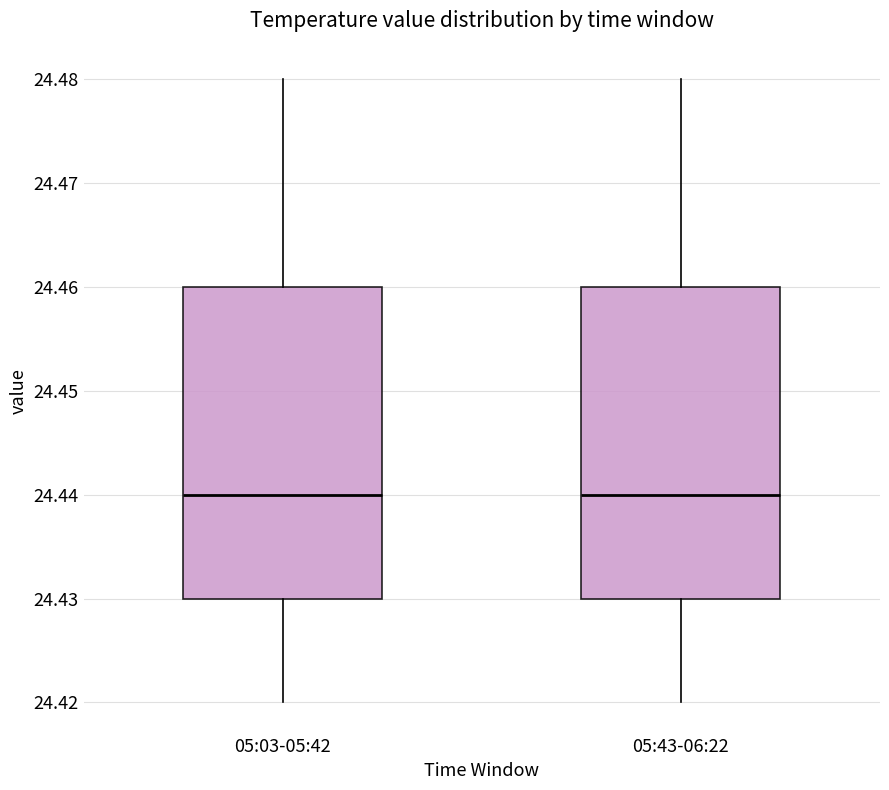

Where does the median line of the box for 05:43-06:22 sit on the y-axis? The values are not printed on the chart, so give them approximately, as read against the axis.

24.44